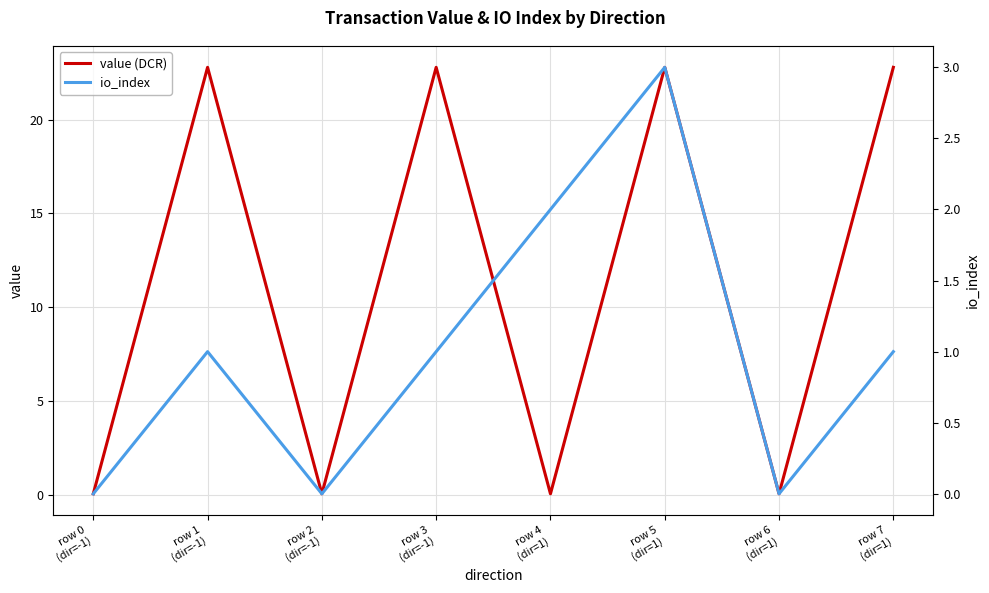

List the labels in order of value (DCR) value, largest first.

row 1
(dir=-1), row 3
(dir=-1), row 5
(dir=1), row 7
(dir=1), row 0
(dir=-1), row 2
(dir=-1), row 4
(dir=1), row 6
(dir=1)